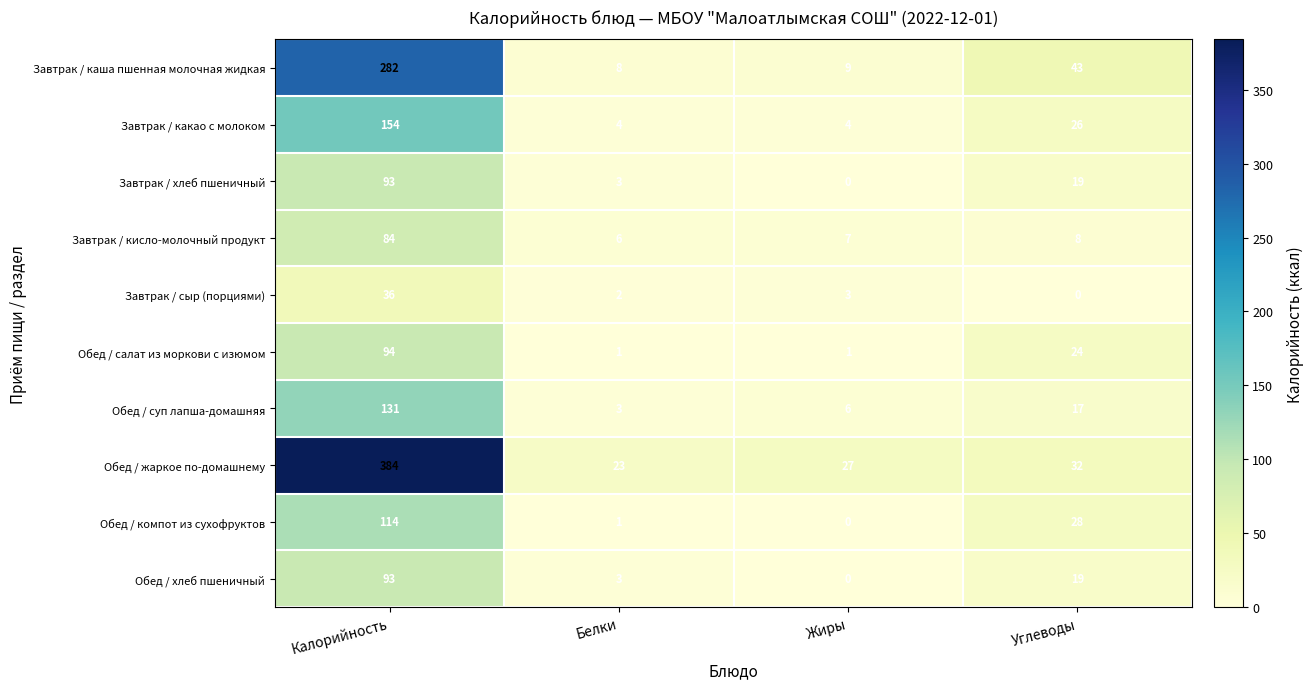

What is the difference between the maximum and minimum values in the Завтрак / сыр (порциями) series?

36